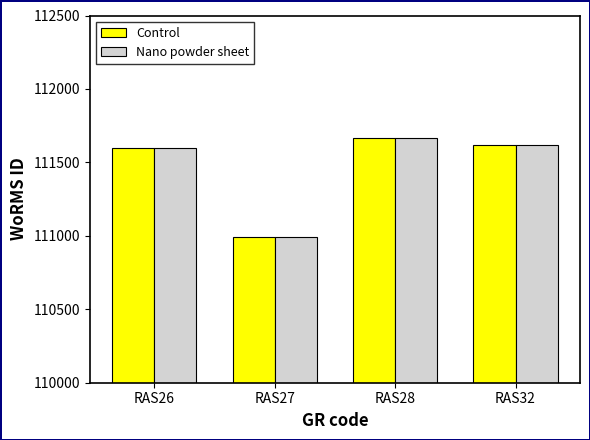

What is the highest value of the Nano powder sheet series?

111667